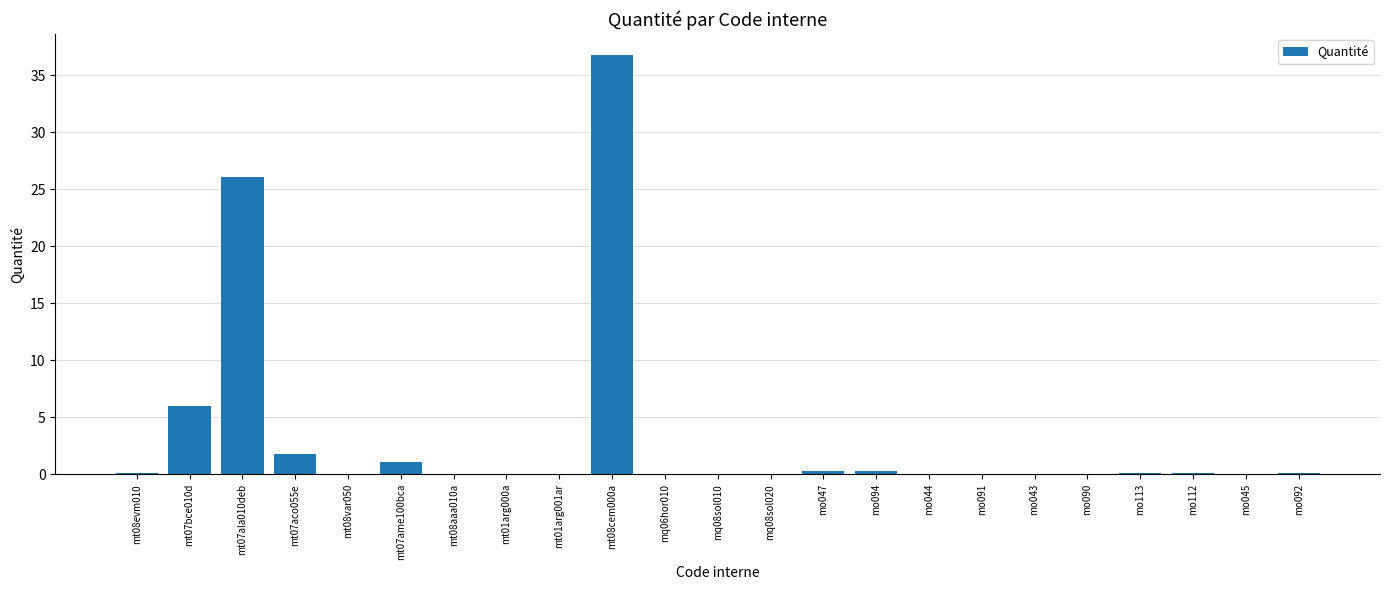

What is the greatest value displayed?

36.8